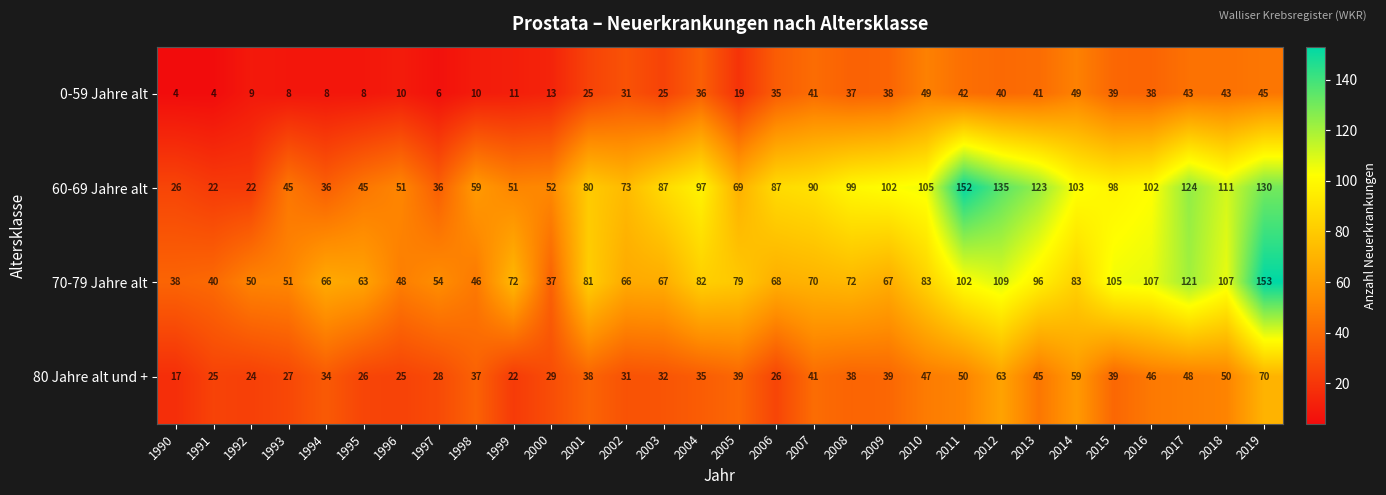

At 1991, list the series in order from largest to smallest.

70-79 Jahre alt, 80 Jahre alt und +, 60-69 Jahre alt, 0-59 Jahre alt